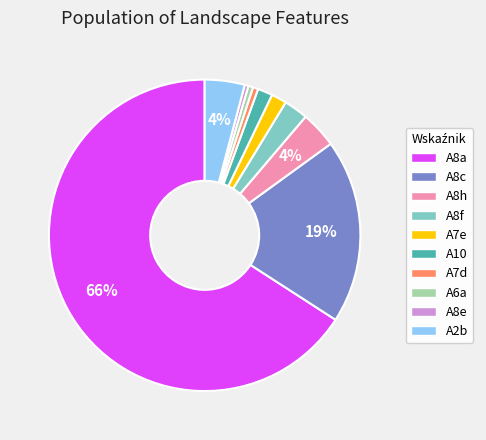

Count the number of slices in the pie.

10